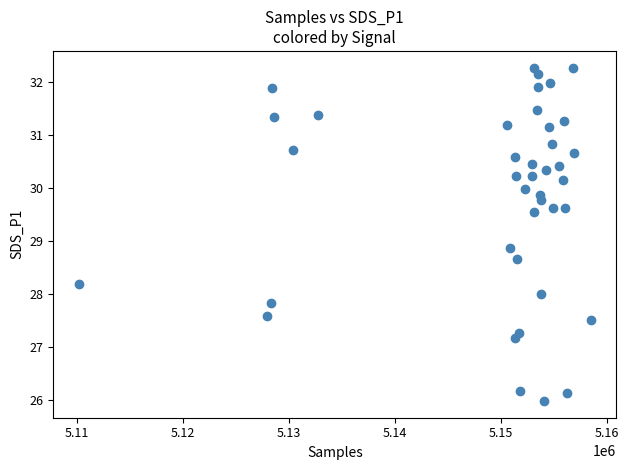

What is the range of X values (max minus min)?

48309.0